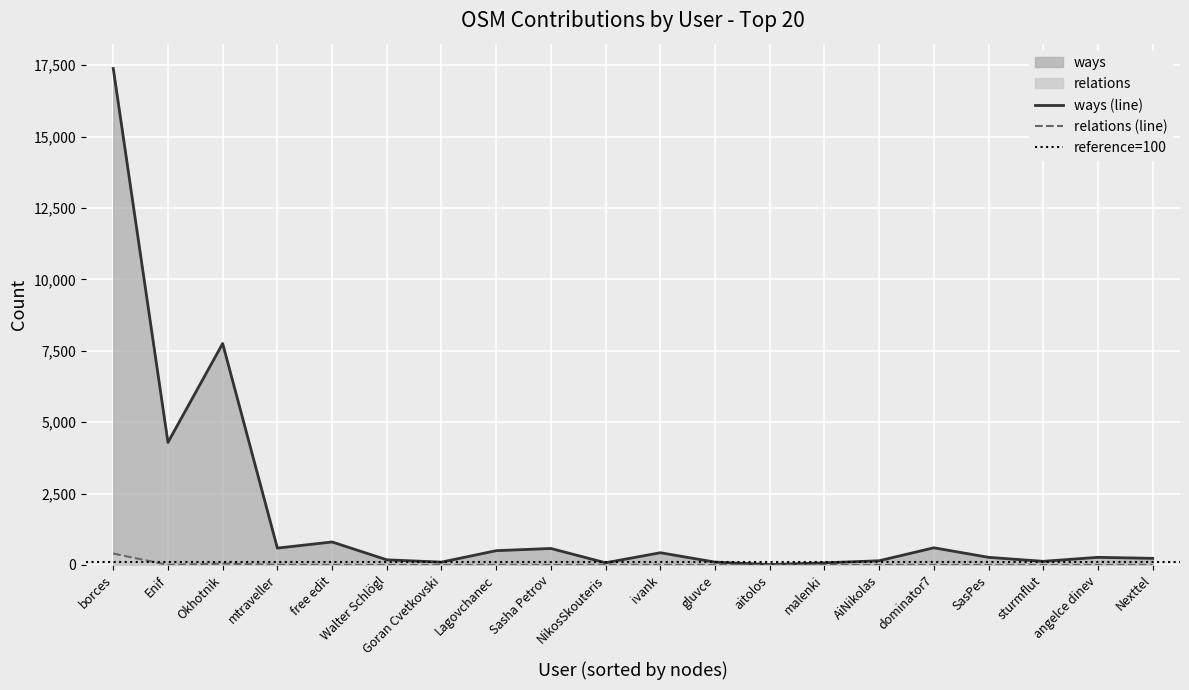

What is the sum of all ways values?

34531